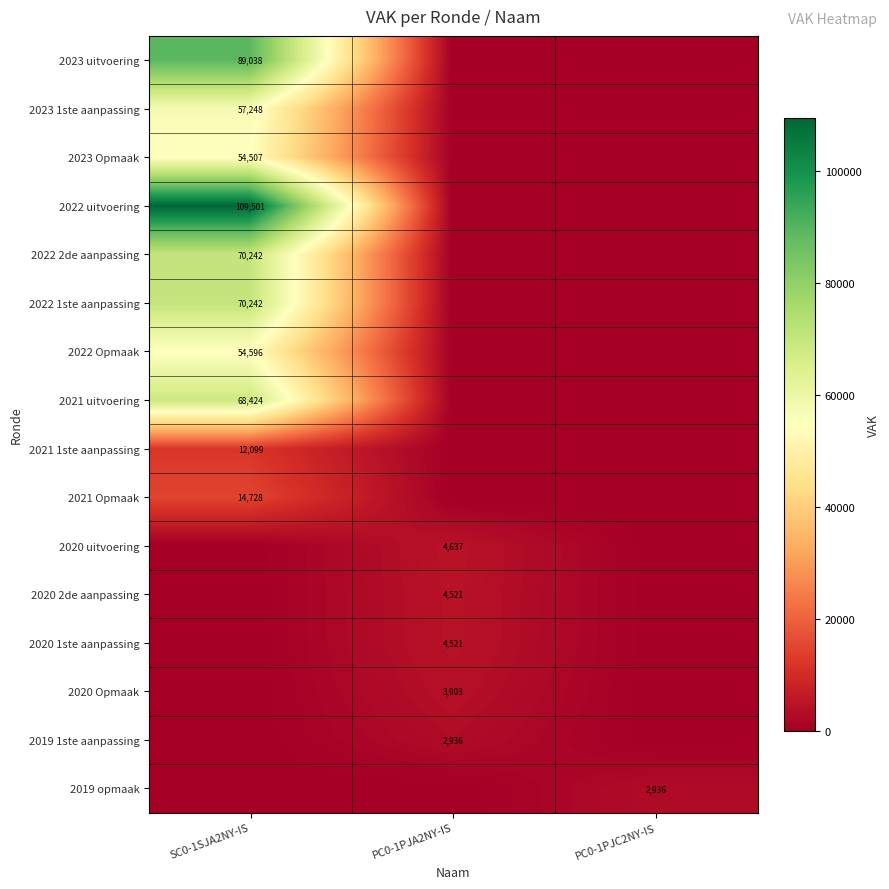

At which category is the sum across all series the highest?

SC0-1SJA2NY-IS